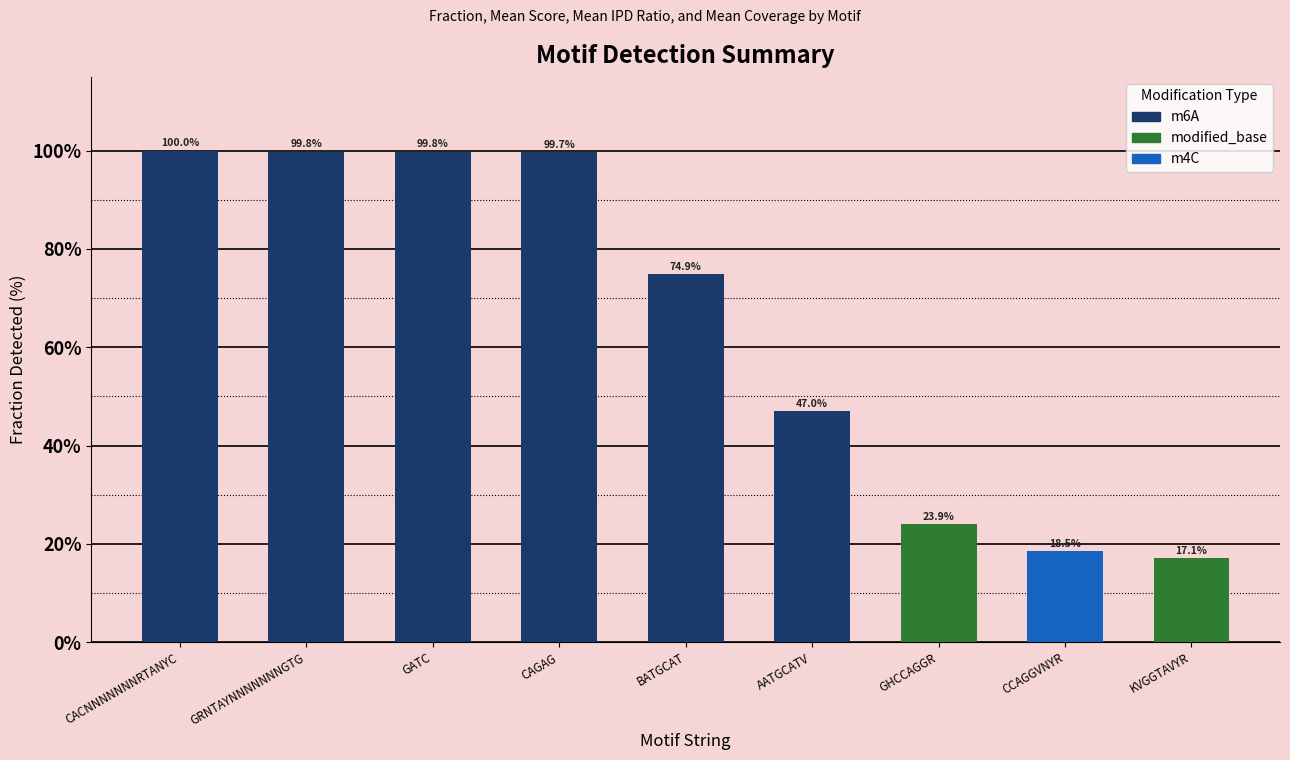

The value of fraction at GRNTAYNNNNNNNGTG is 1.0. True or false?

True